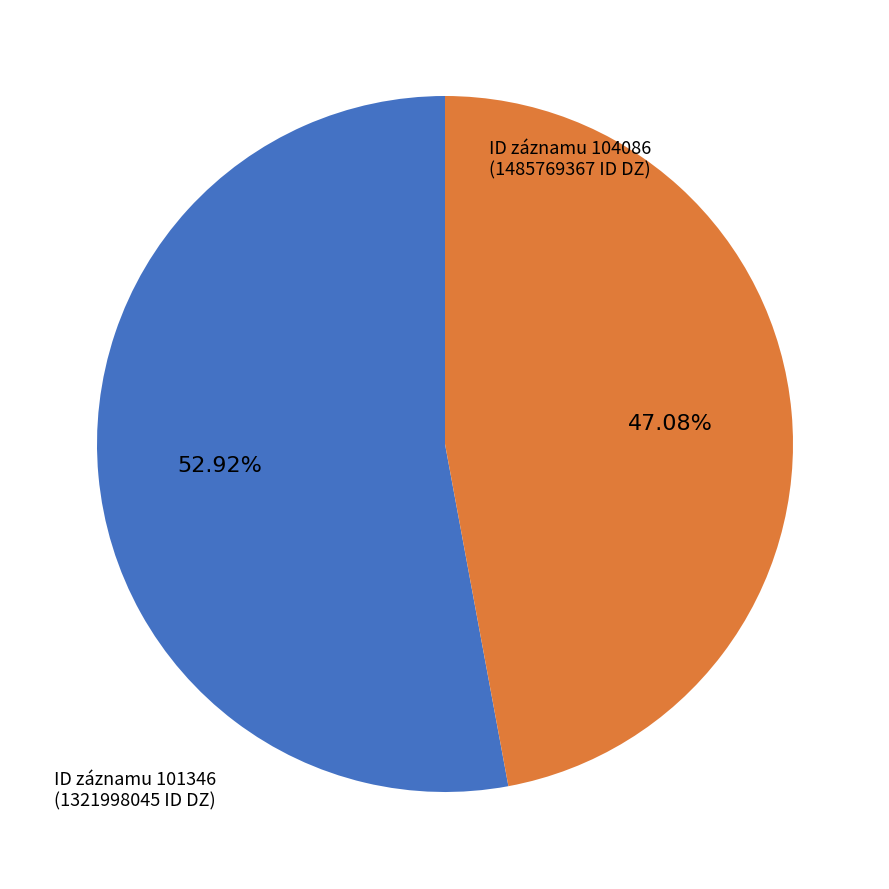

Is there a majority slice in this chart?

Yes